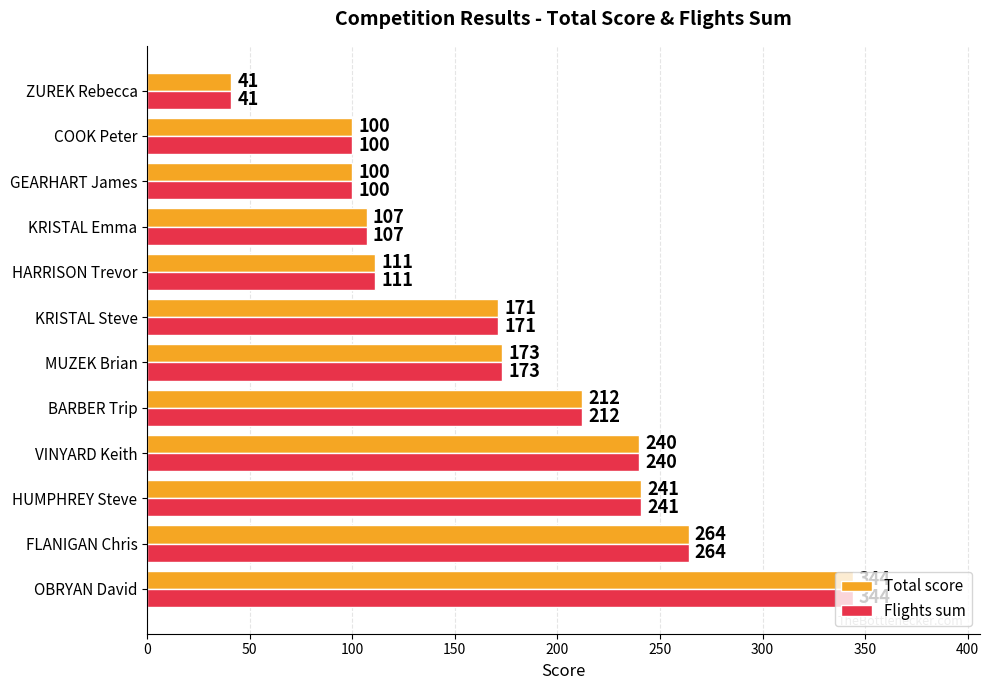

Which category has the lowest value in the Flights sum series?

ZUREK Rebecca